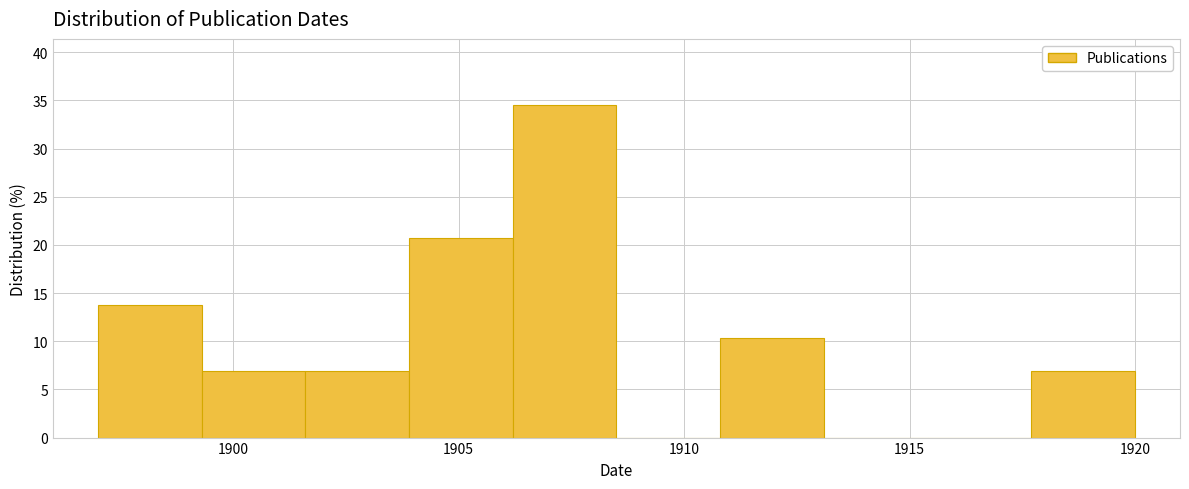

What is the height of the bar covering 1901.6 to 1903.9 on the x-axis? Neither the bar edges nor the heights are printed on the chart, so give them approximately, as read against the axes.

7.0